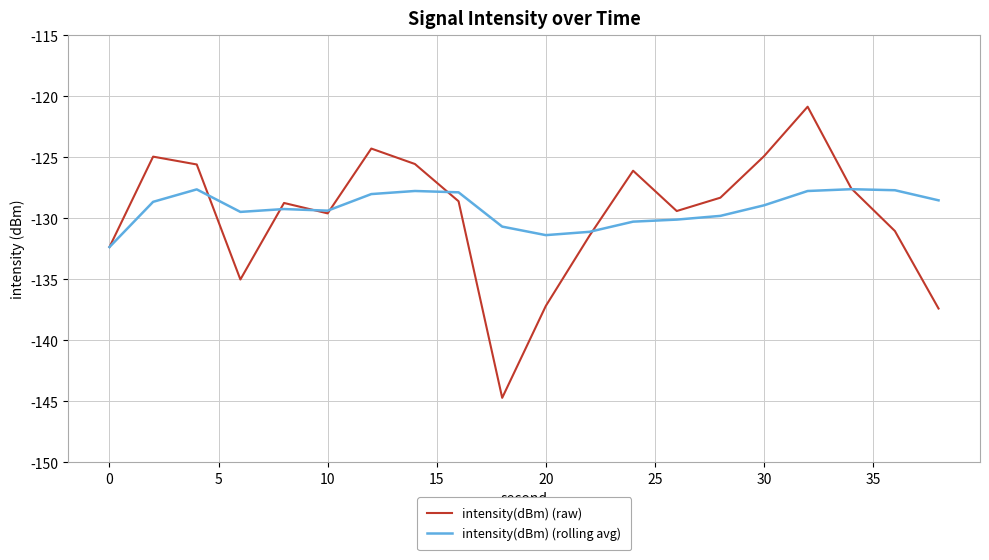

True or false: intensity(dBm) (rolling avg) and intensity(dBm) (raw) cross at least once.

True